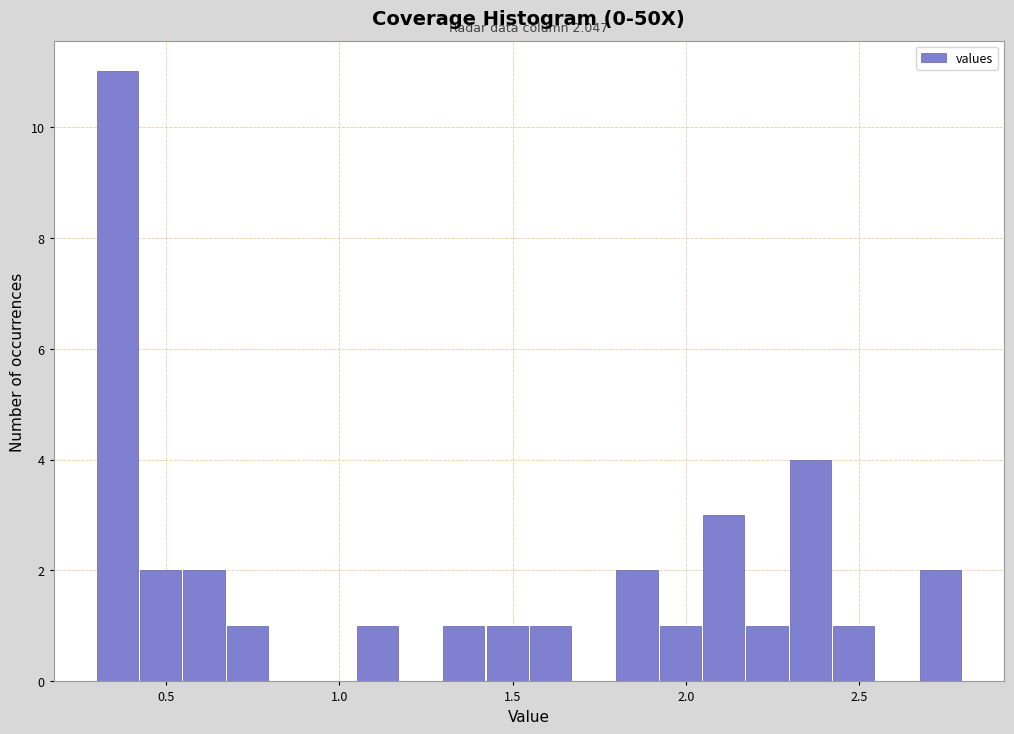

Read against the x-axis, roughly where is the centre of the tallest bar?

0.35